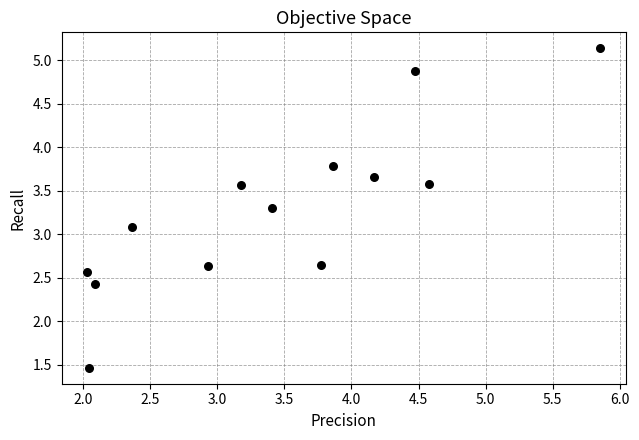

What is the range of X values (max minus min)?

3.8